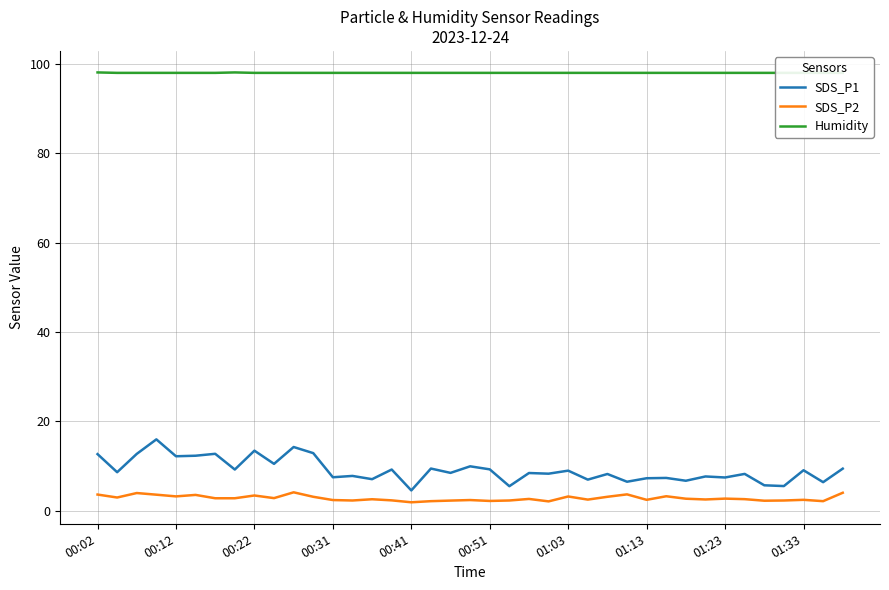

What is the average value of the Humidity series?

98.0